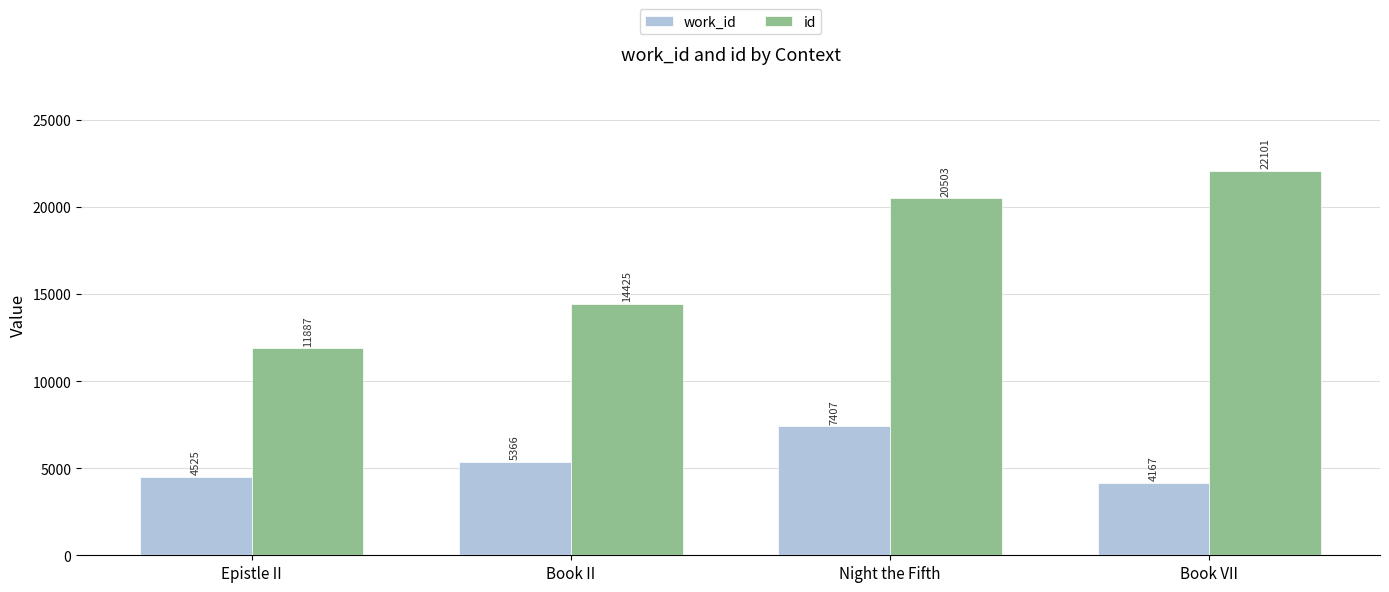

The value of id at Book VII is 22101. True or false?

True